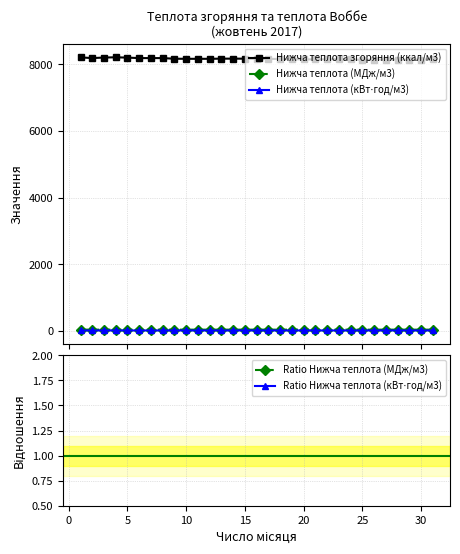

True or false: Нижча теплота (кВт⋅год/м3) and Нижча теплота (МДж/м3) cross at least once.

False